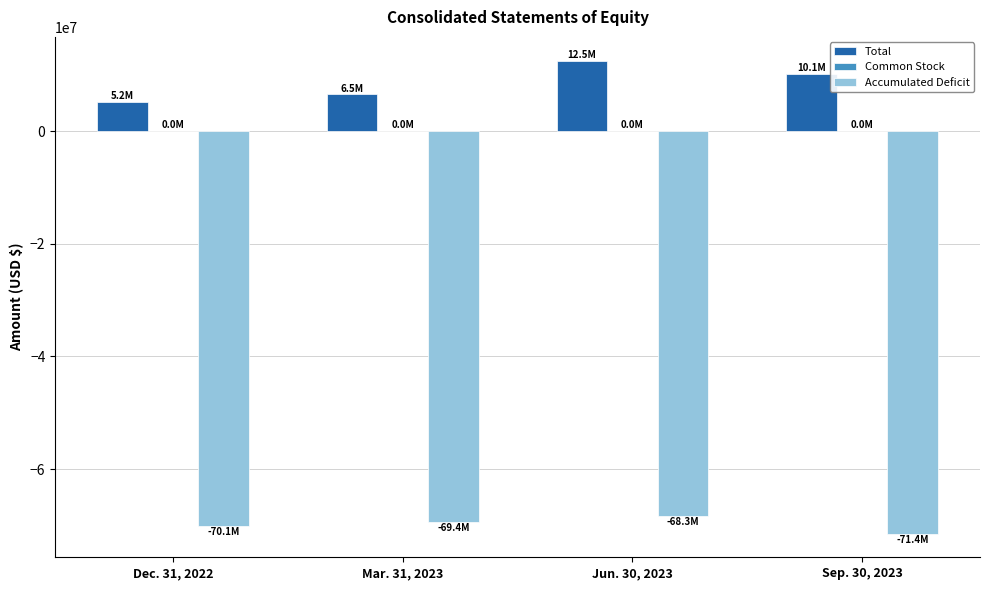

Which label corresponds to the largest value in the chart?

Jun. 30, 2023